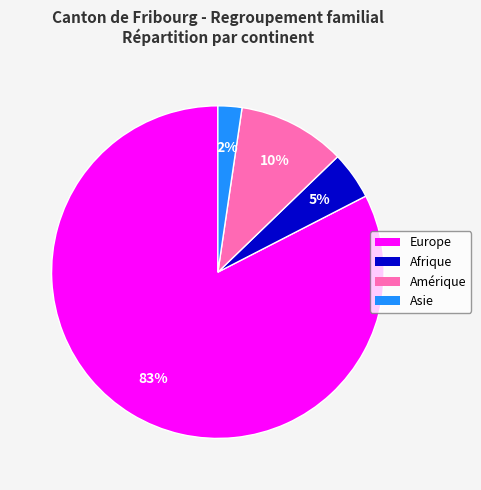

How many slices are in this pie chart?

4